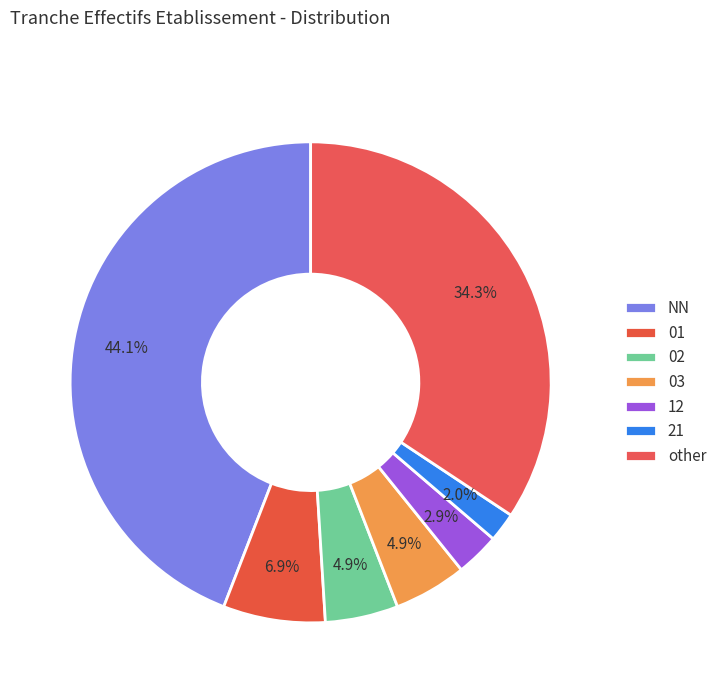

How many slices are in this pie chart?

7